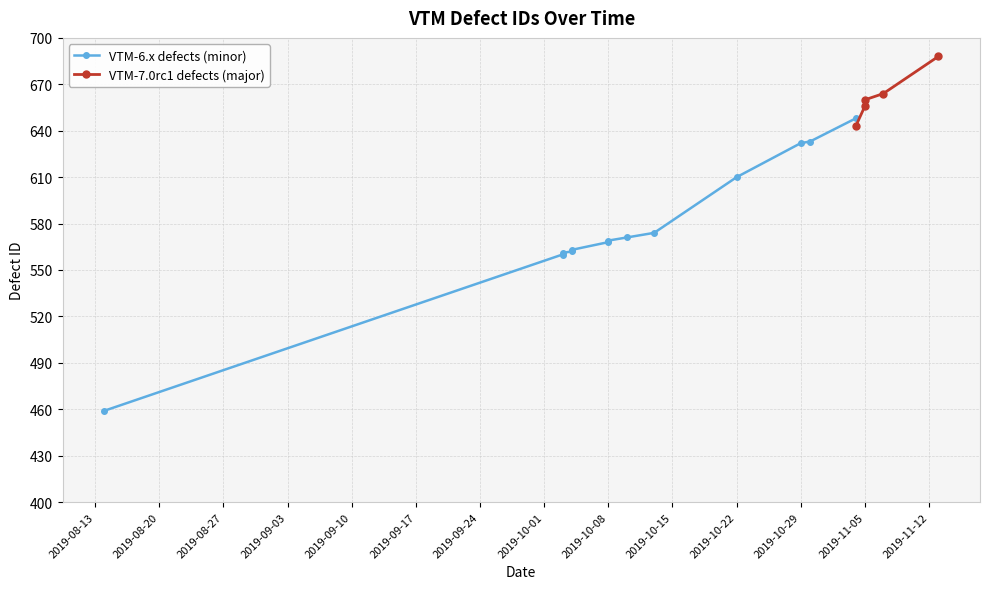

Rank the categories by value from lowest to highest.

1, 2, 3, 4, 5, 6, 7, 8, 9, 10, 11, 12, 17, 13, 14, 15, 0, 16